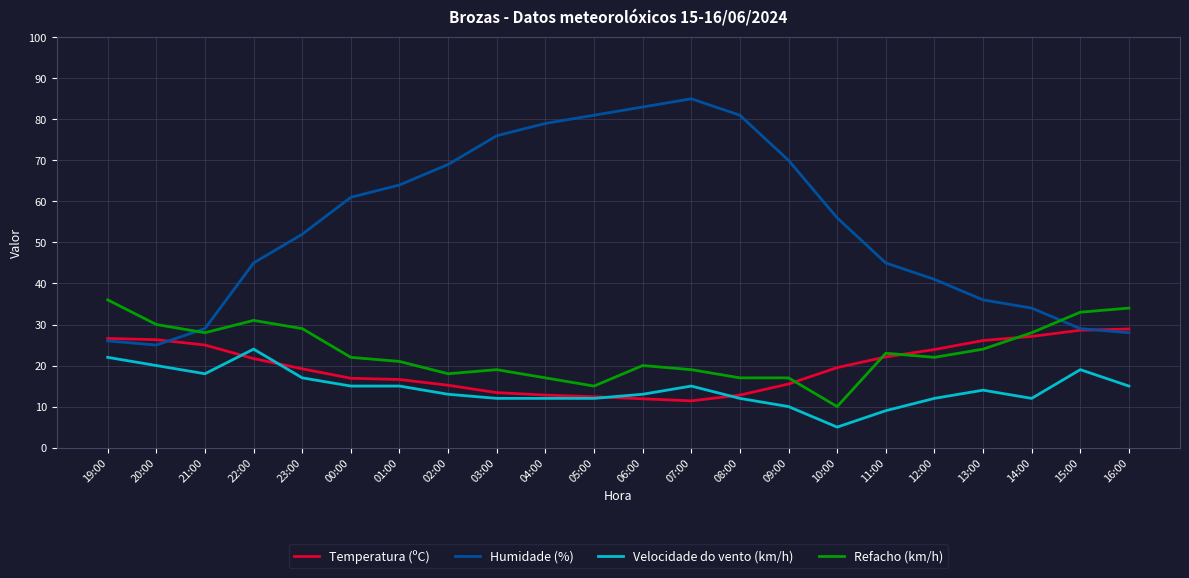

What is the sum of all Humidade (%) values?

1195.0